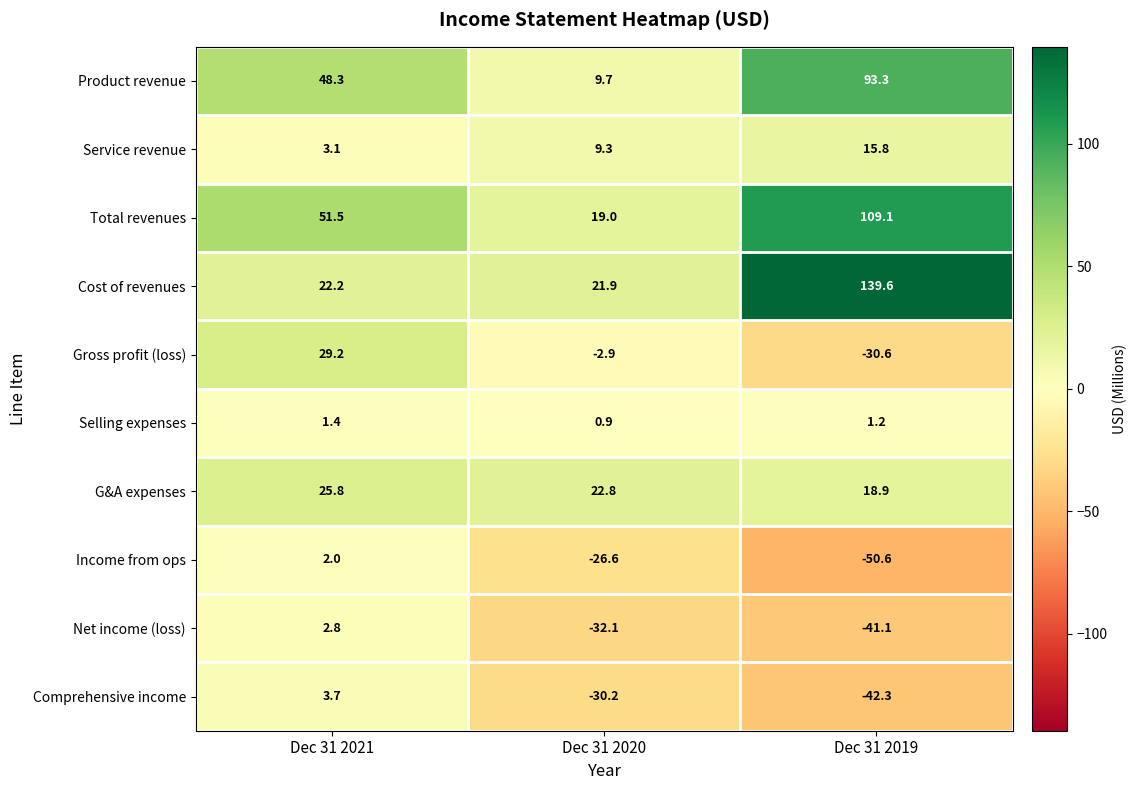

How many series are shown in this chart?

10